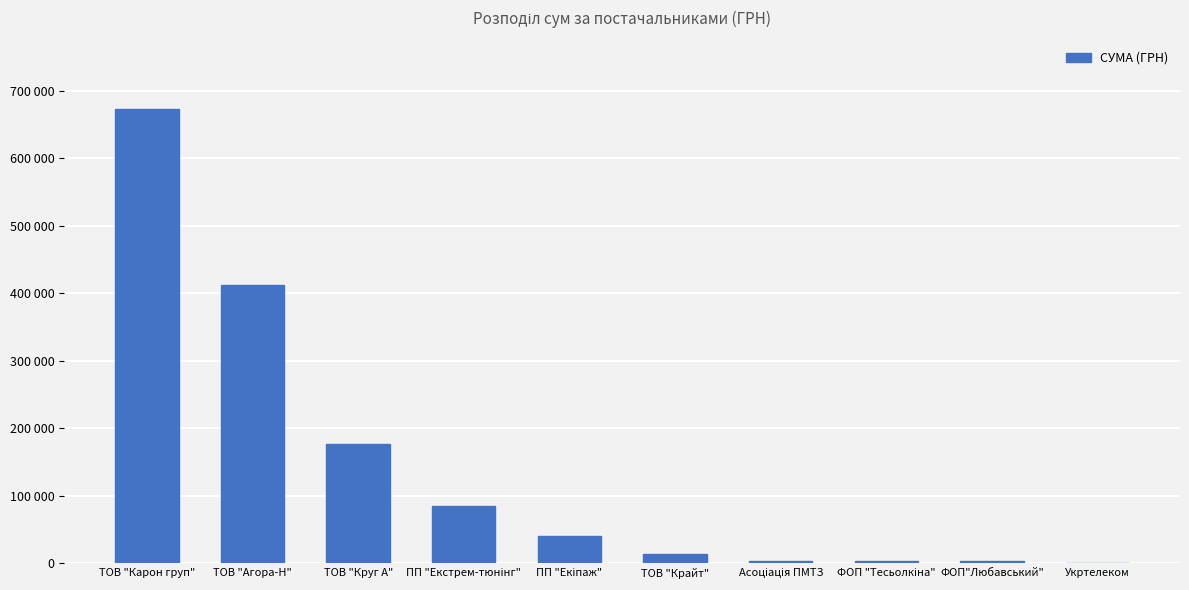

What is the difference between the maximum and minimum values?

673006.5